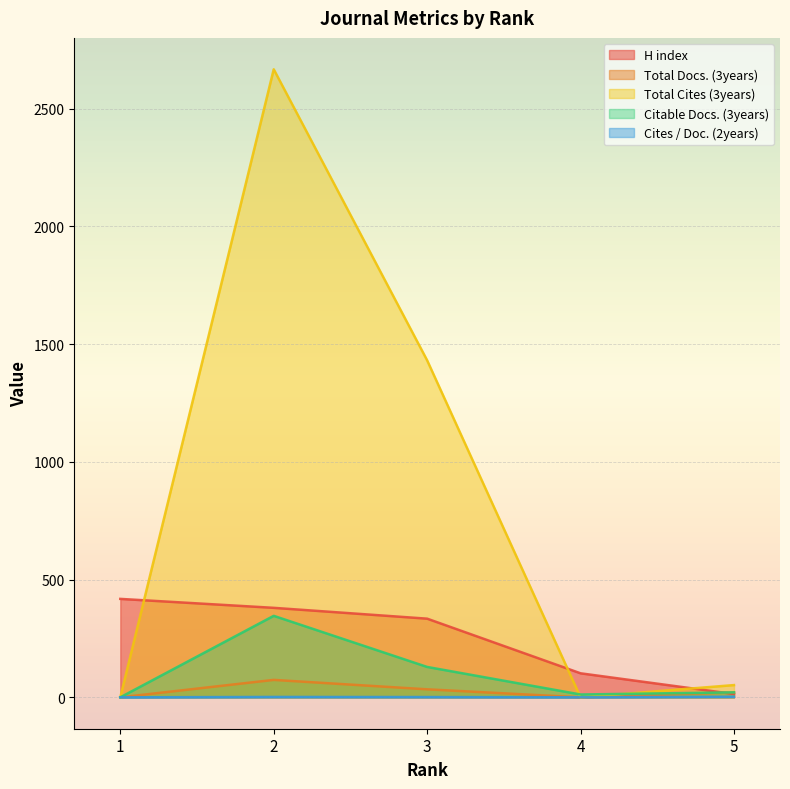

At 1, list the series in order from largest to smallest.

H index, Total Docs. (3years), Total Cites (3years), Citable Docs. (3years), Cites / Doc. (2years)